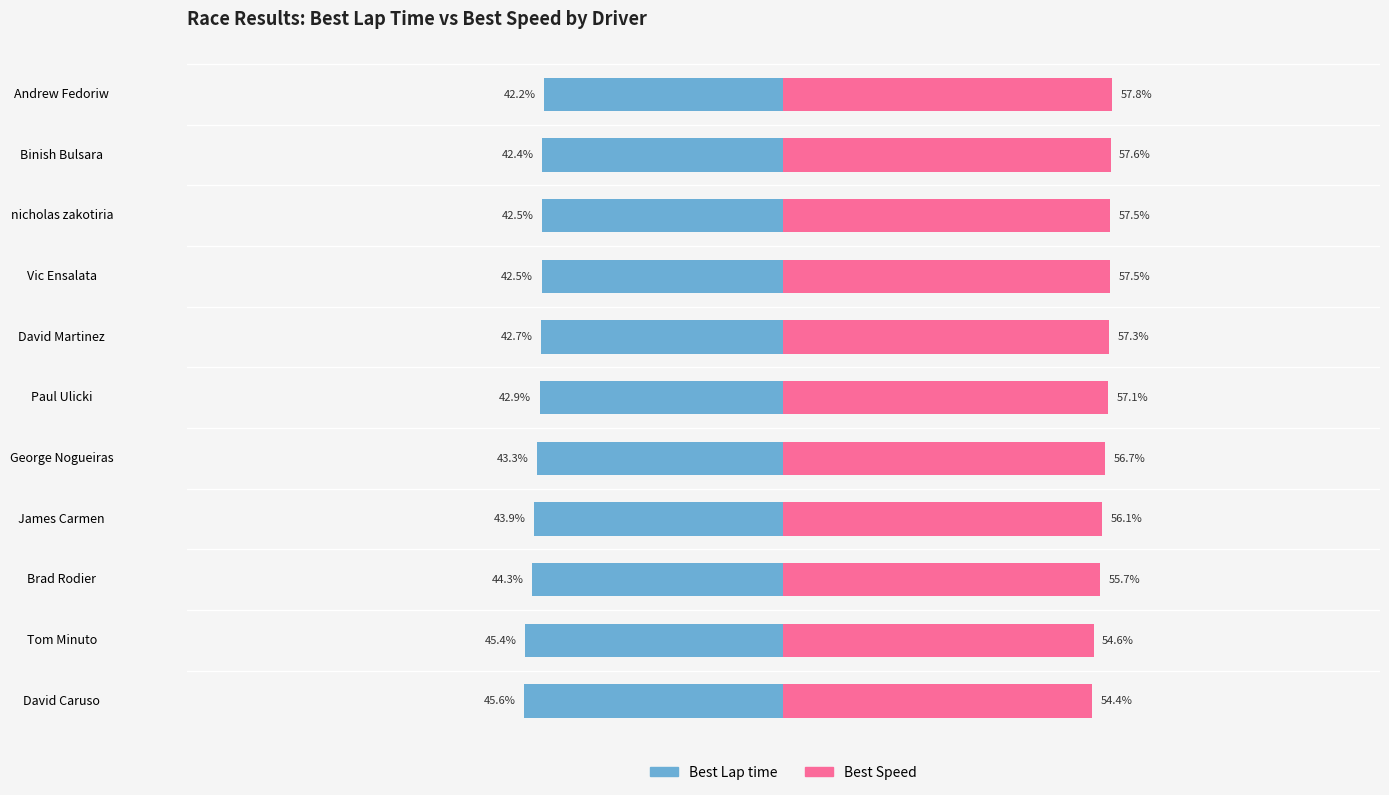

Does the chart contain stacked bars?

No